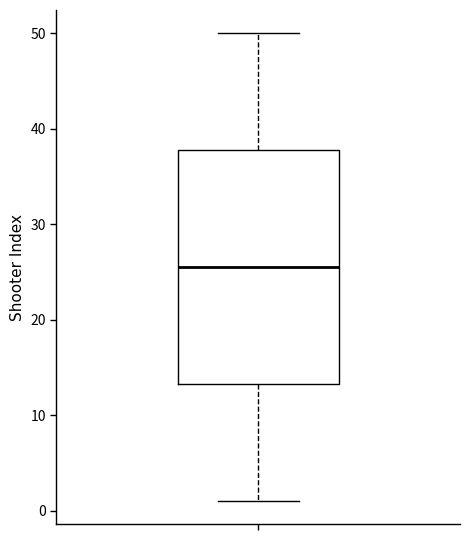

Transcribe this box plot: give where the median line is, the range the box spans, and where the two whiskers end, as read against the y-axis. The values are not printed on the chart, so give them approximately, as read against the axis.

median 26, box 13 to 38, whiskers 1 to 50